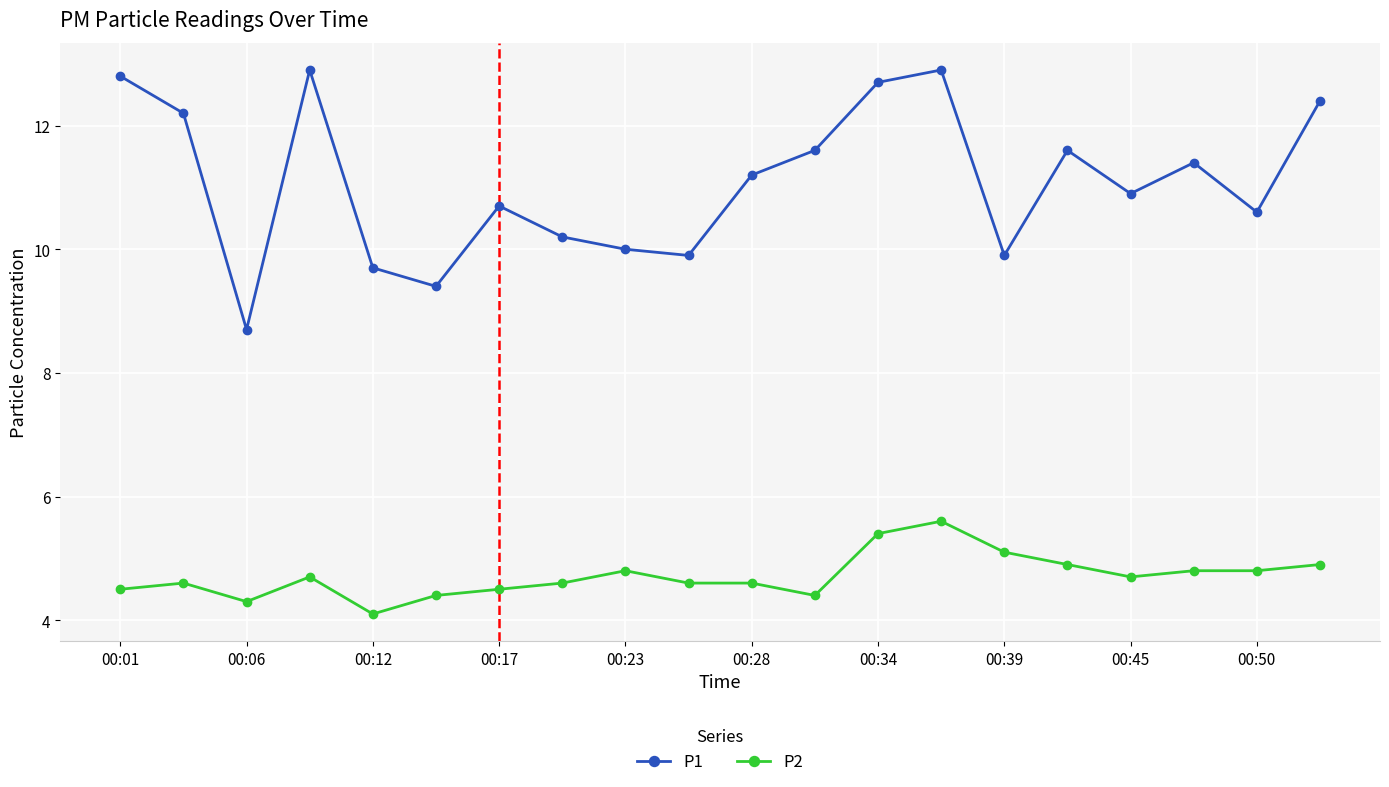

What is the sum of all P2 values?

94.3